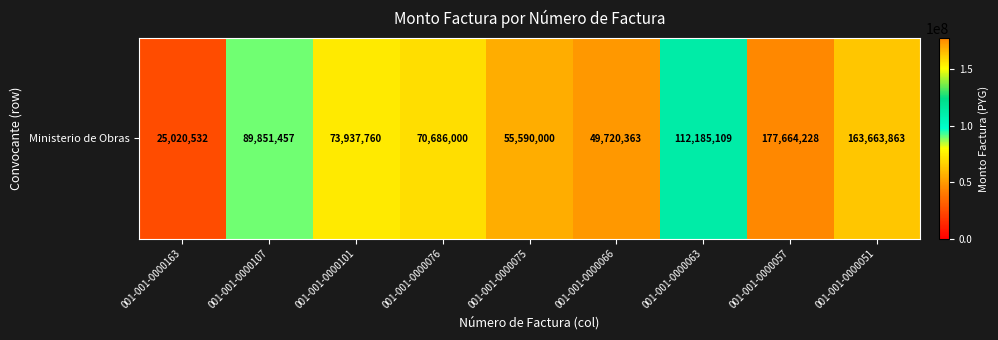

List the labels in order of value, largest first.

001-001-0000057, 001-001-0000051, 001-001-0000063, 001-001-0000107, 001-001-0000101, 001-001-0000076, 001-001-0000075, 001-001-0000066, 001-001-0000163